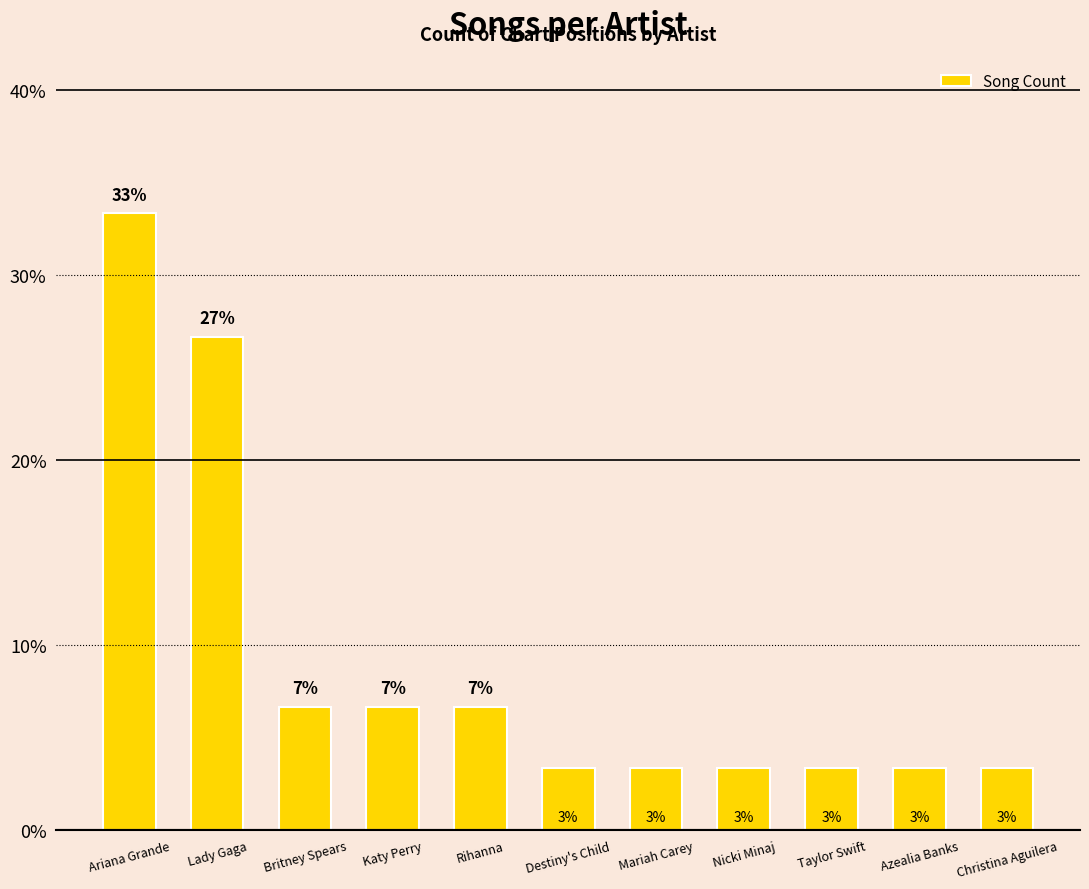

How many bars are there in total?

11